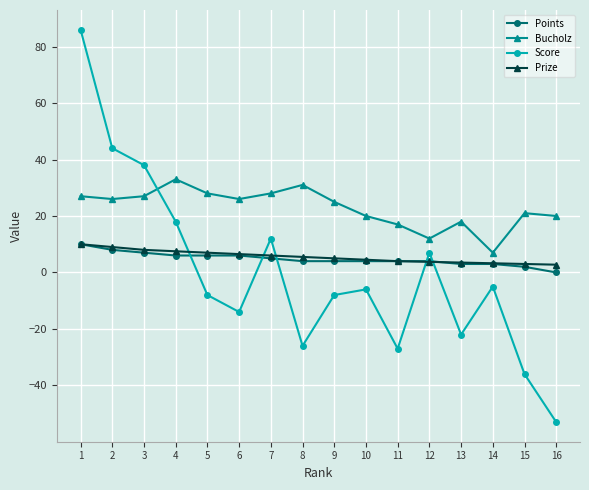

Where does the Bucholz series first go above 26?

1